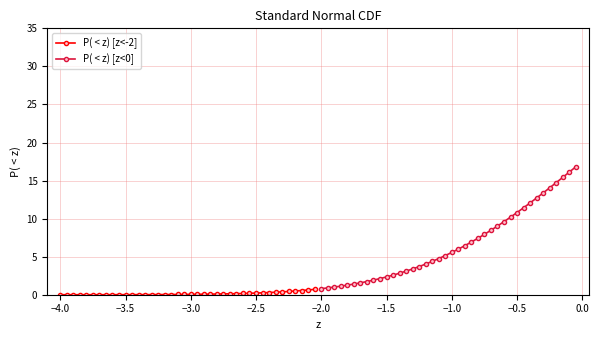

At how many categories does at least one series exceed 9?

13